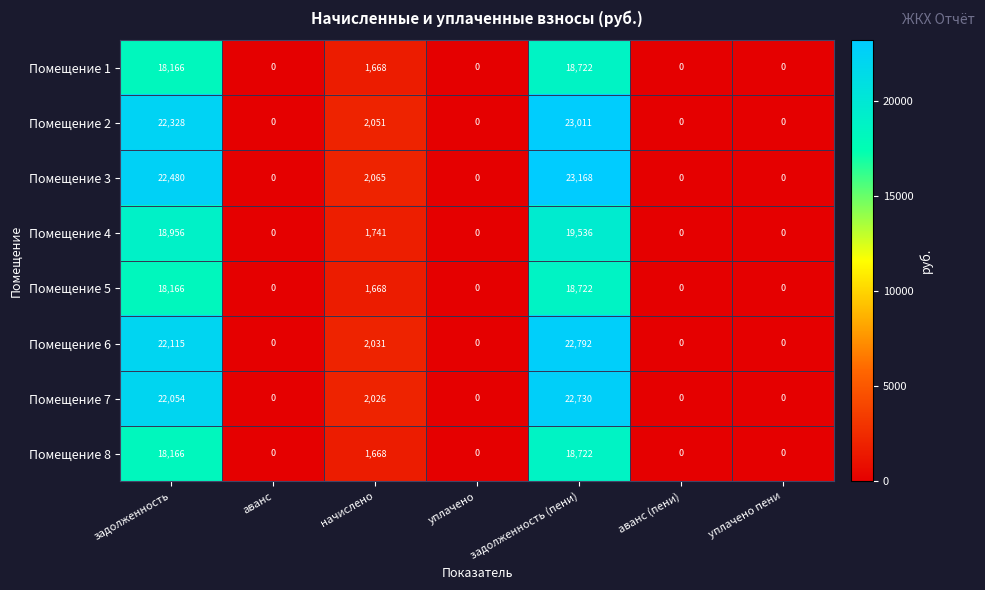

Which series has the largest range (max minus min)?

Помещение 3